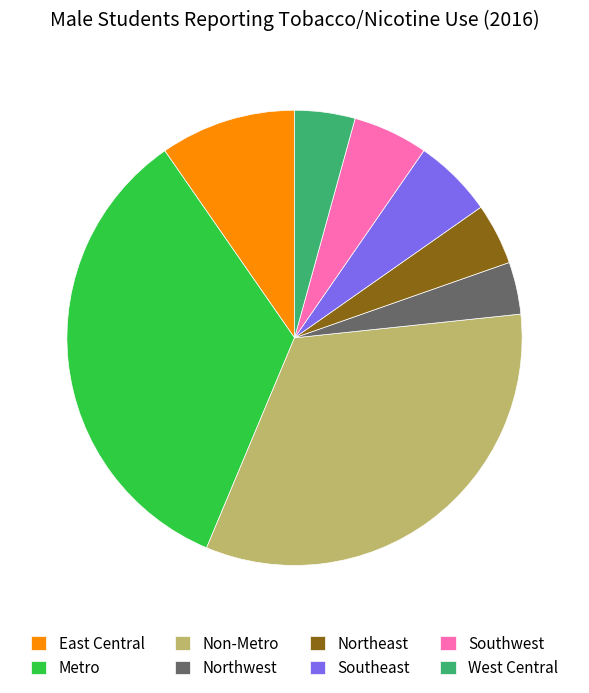

Which slice is the largest?

Metro